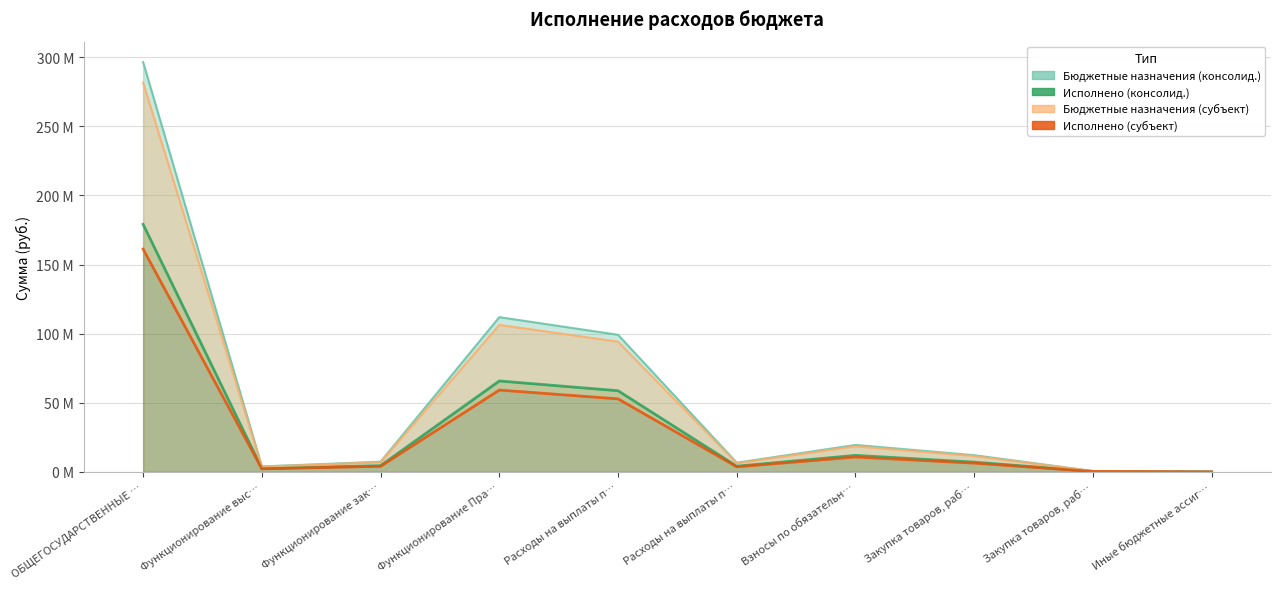

At which category is the sum across all series the highest?

ОБЩЕГОСУДАРСТВЕННЫЕ …